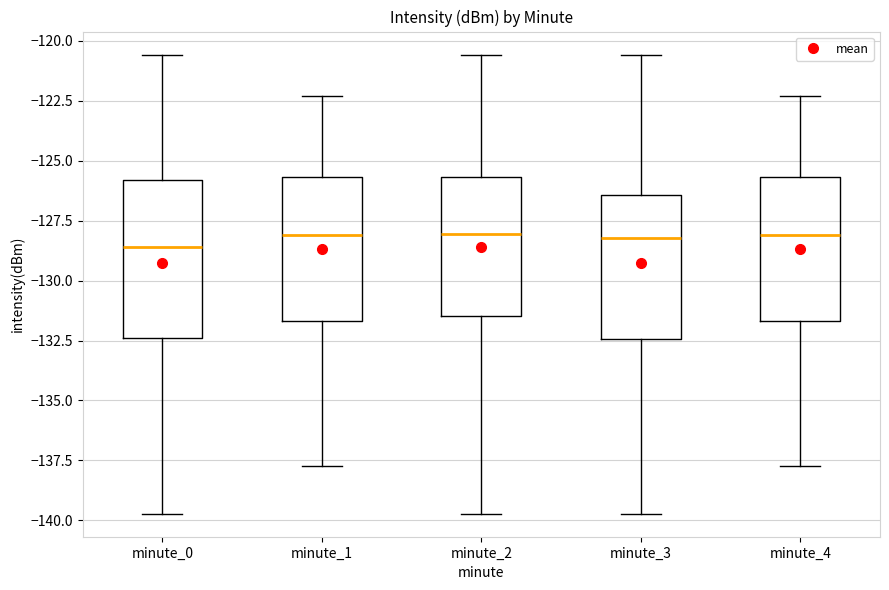

Where does the median line of the box for minute_3 sit on the y-axis? The values are not printed on the chart, so give them approximately, as read against the axis.

-128.0